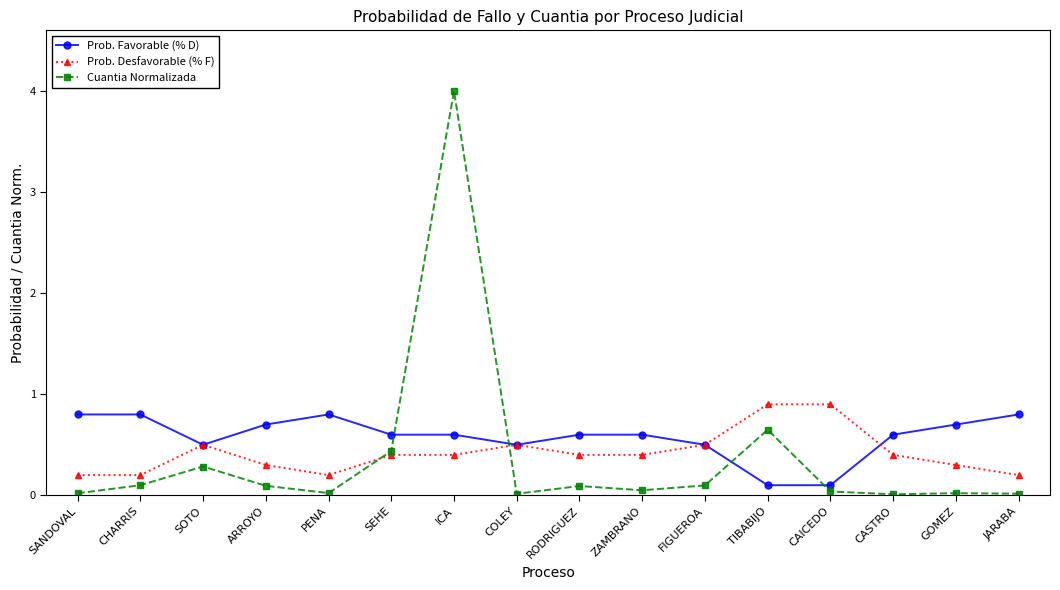

True or false: Prob. Favorable (% D) and Prob. Desfavorable (% F) cross at least once.

True